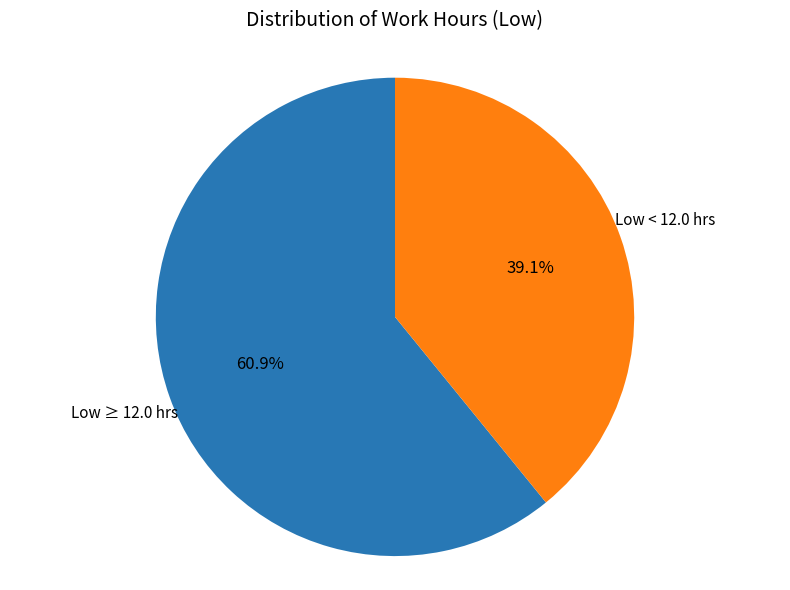

Rank the categories by value from lowest to highest.

Low < 12.0 hrs, Low ≥ 12.0 hrs